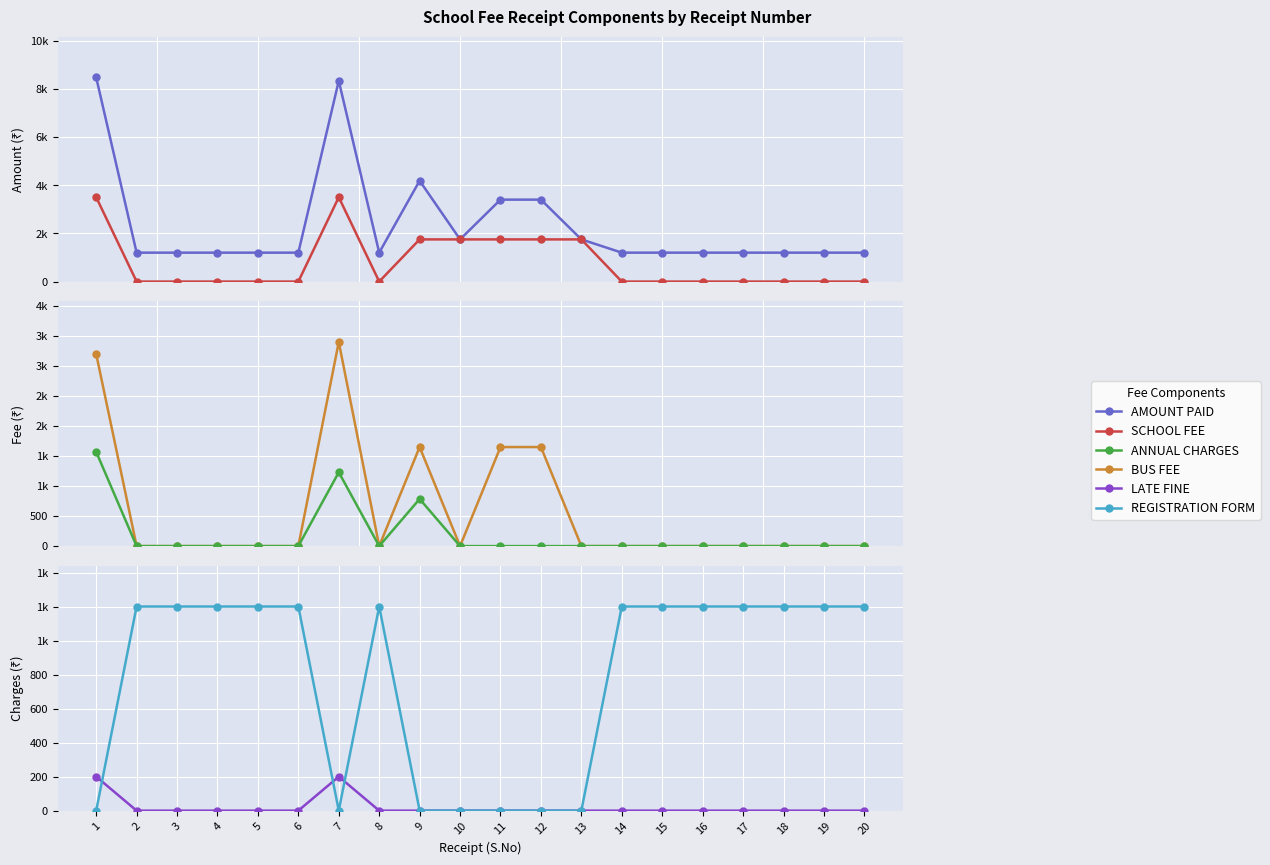

True or false: LATE FINE has a value of 76 at 13.

False